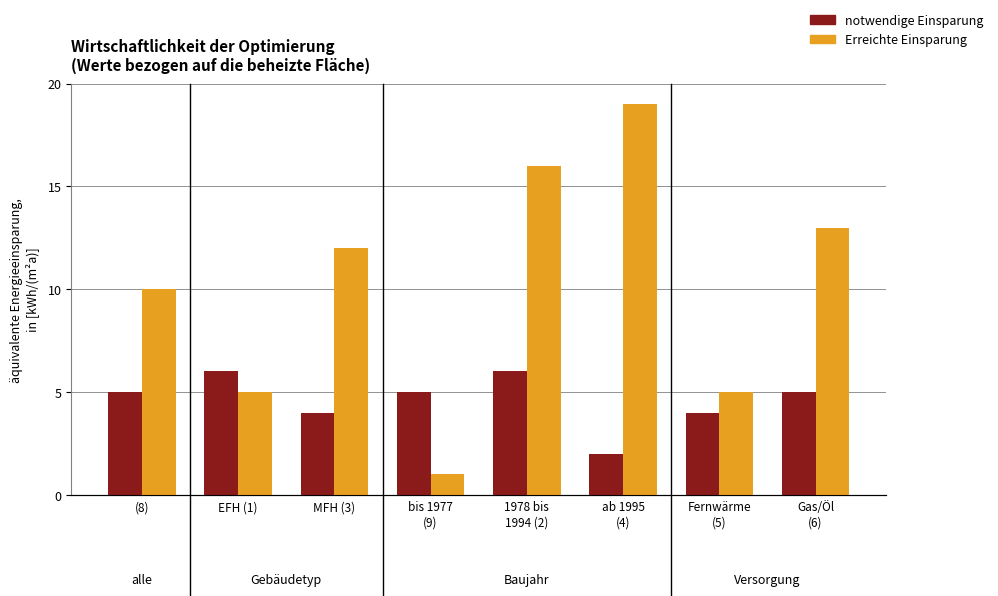

Where is Erreichte Einsparung nearest to the value 10?

(8)